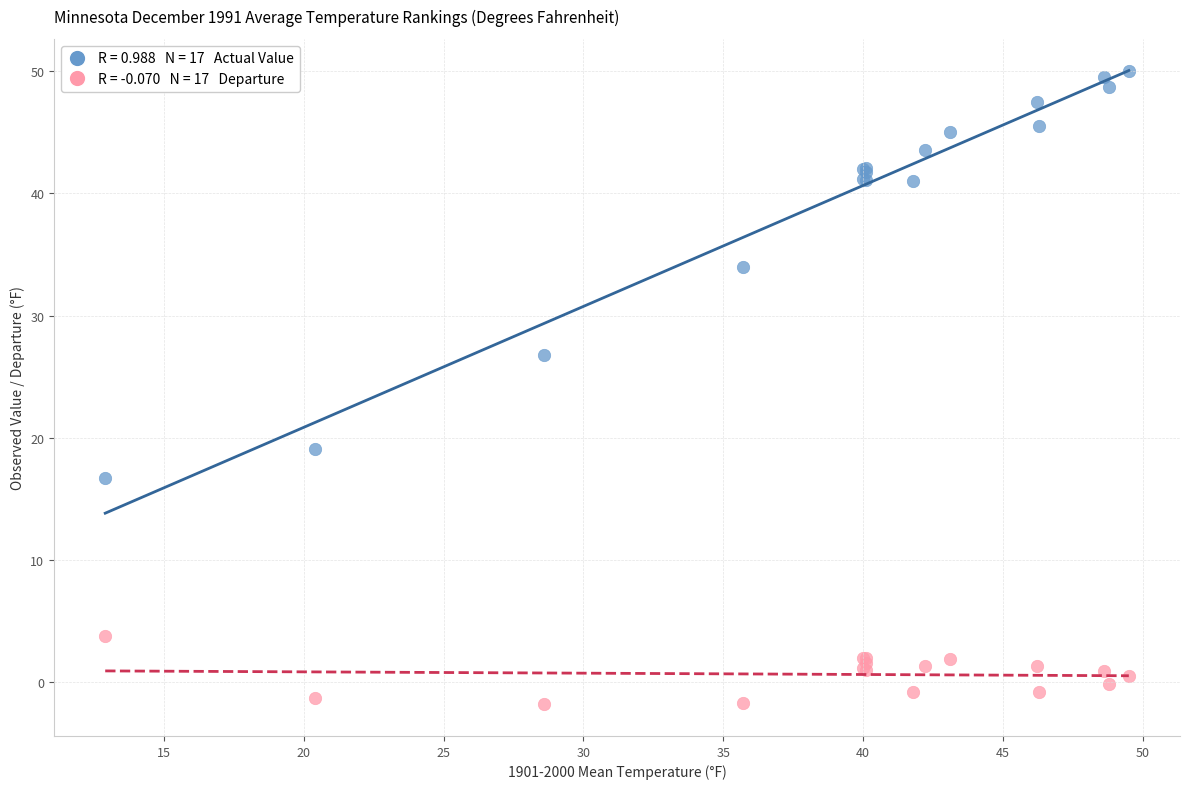

Across all series, what Y value is closest to 24?

26.8